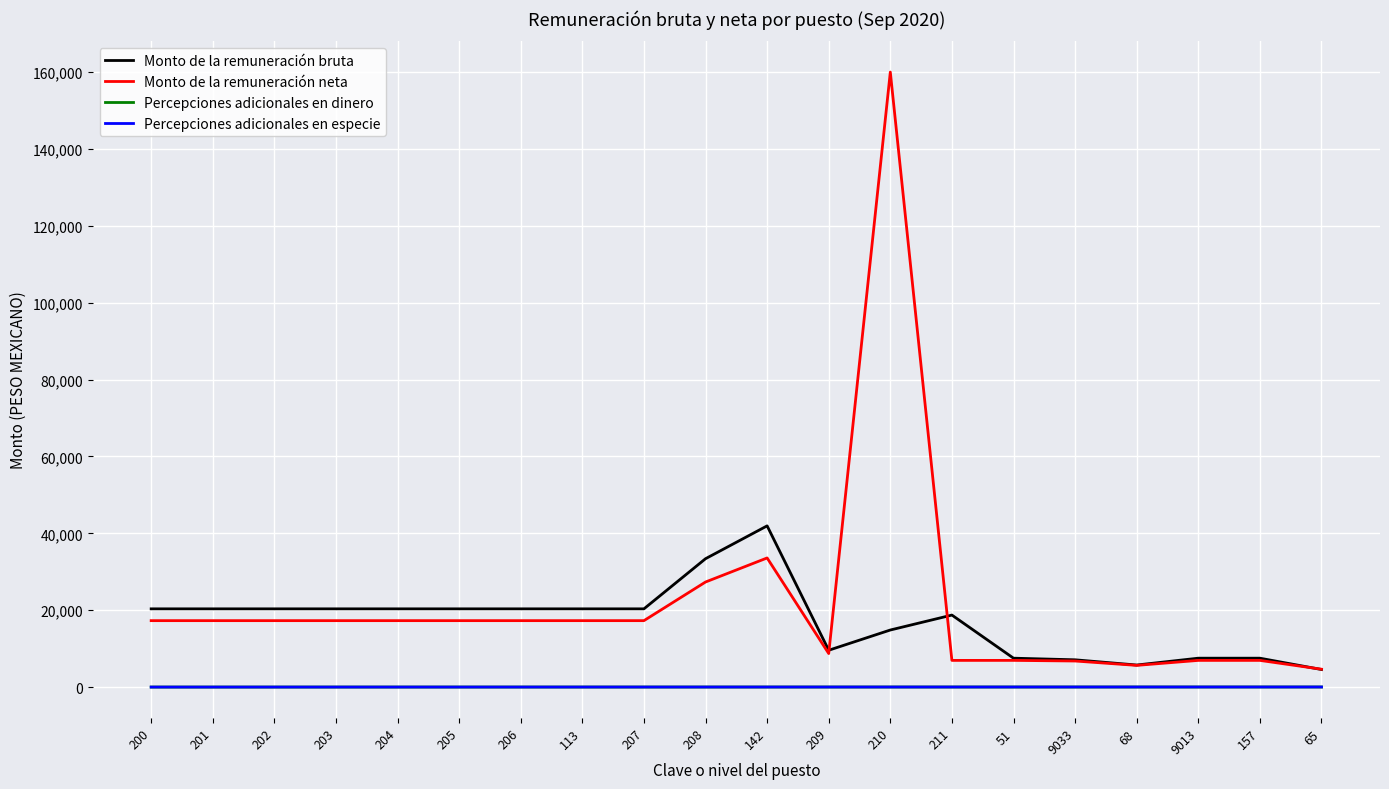

At which category does Monto de la remuneración neta reach its first local peak?

142